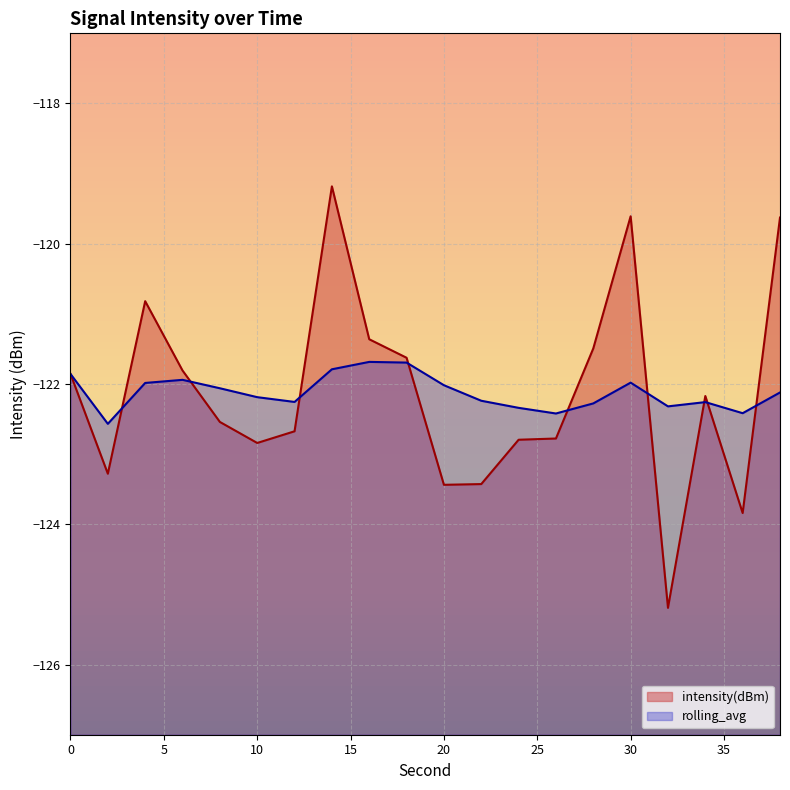

What is the sum of all rolling_avg values?

-2442.4